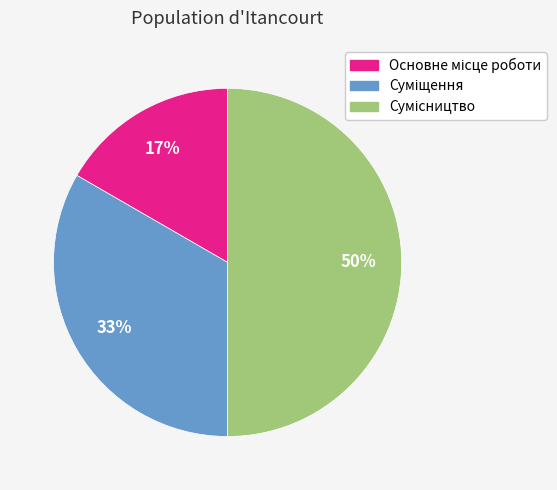

How many slices are in this pie chart?

3